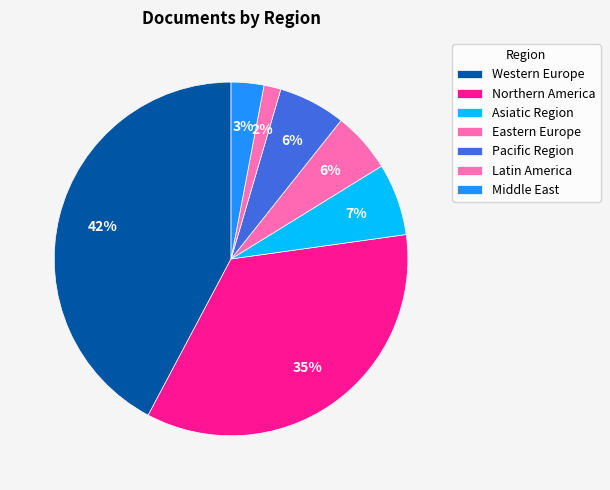

How many segments does this pie chart have?

7